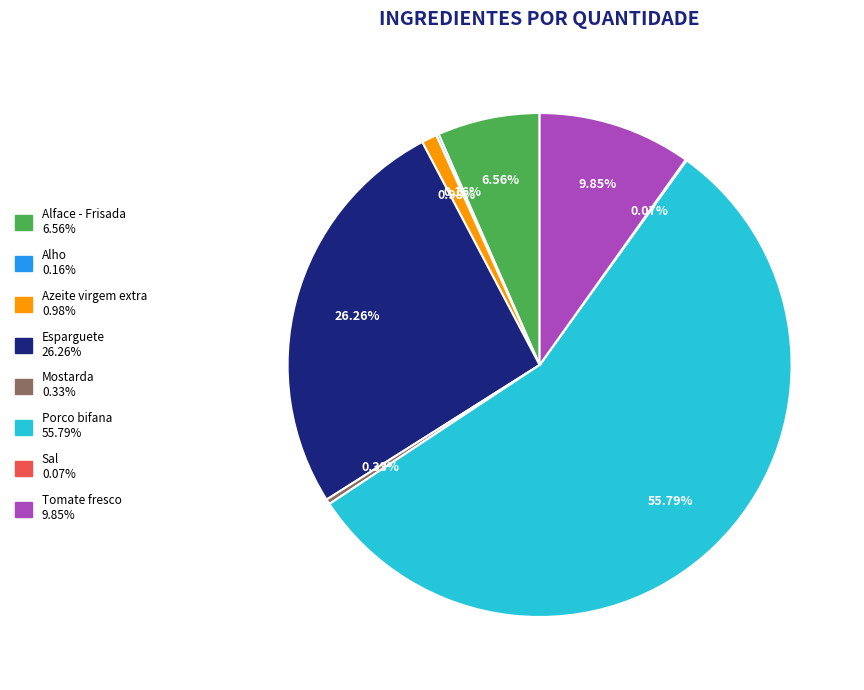

To the nearest percent, what is the average slice percentage?

12%